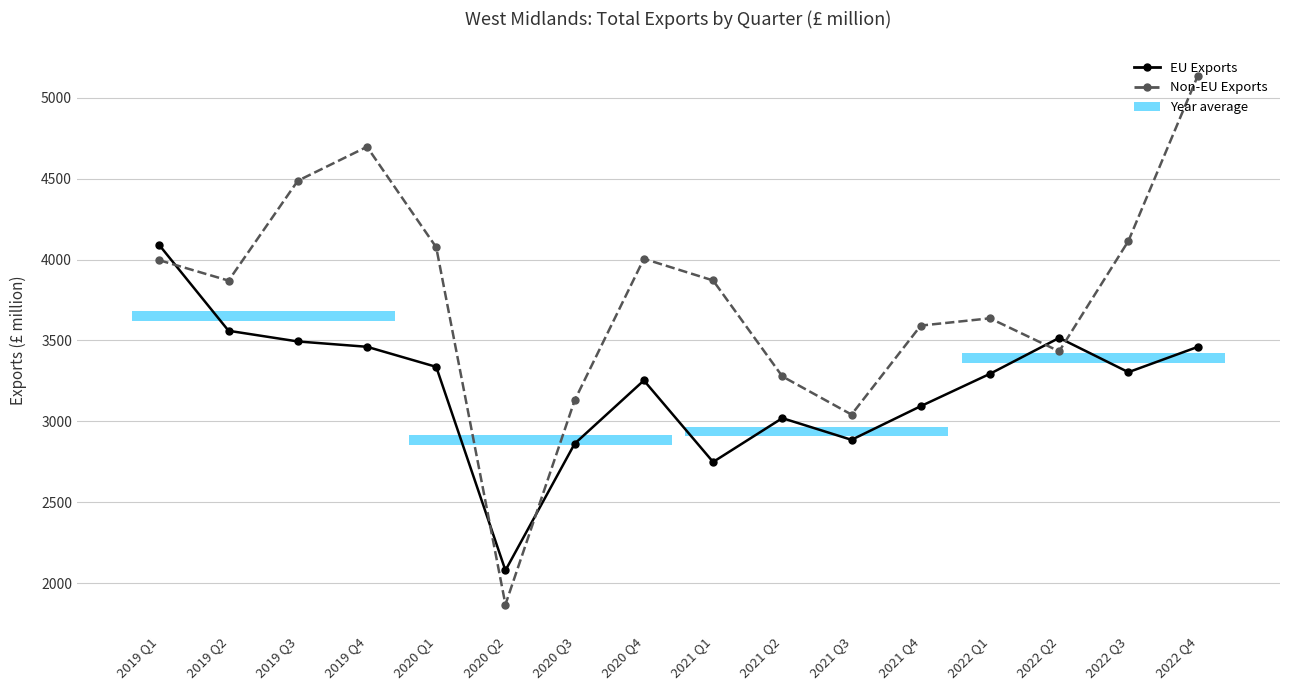

What is the label of the 3rd point from the right?

2022 Q2